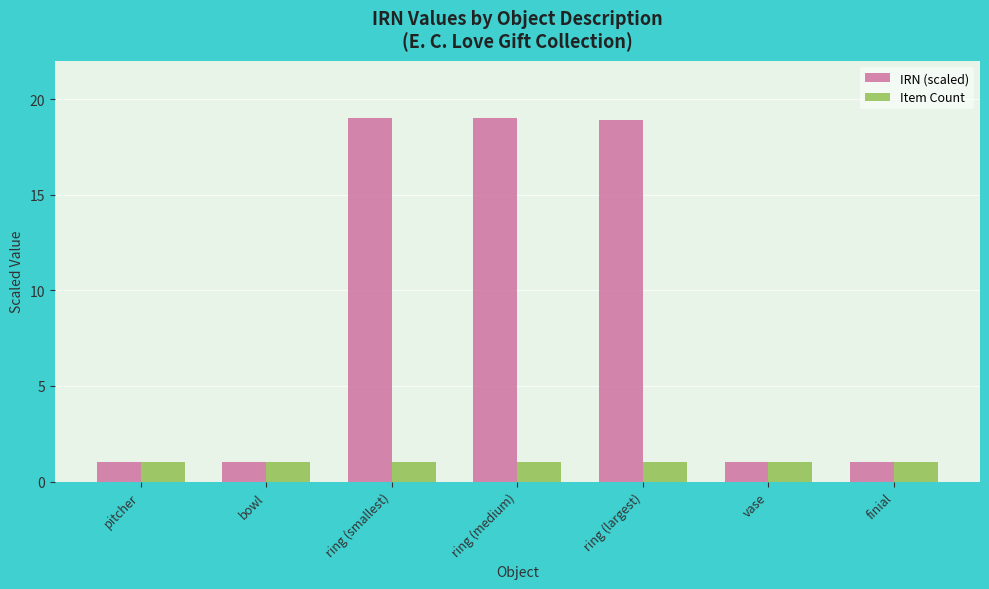

What is the difference between the highest and lowest values at ring (largest)?

17.9